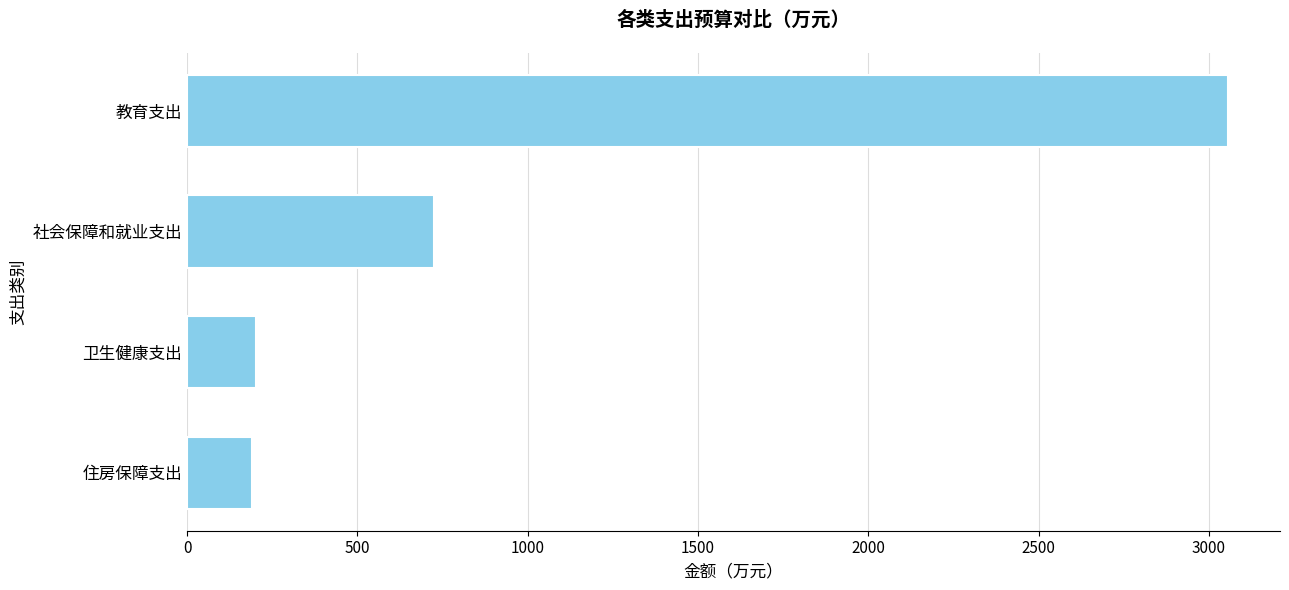

At which label is the value closest to 1622?

社会保障和就业支出